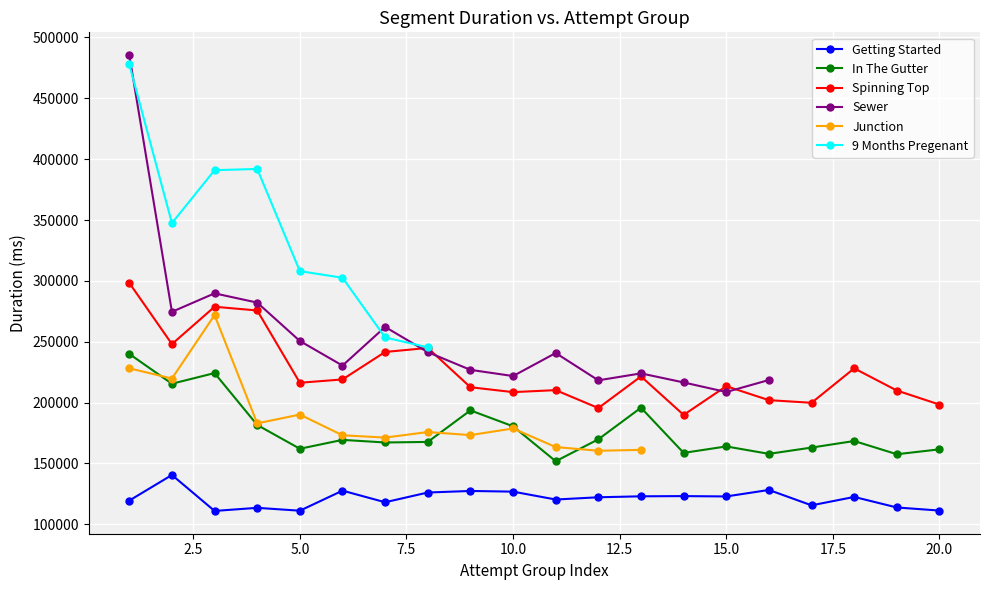

The value of Spinning Top at 10.0 is 208587. True or false?

True